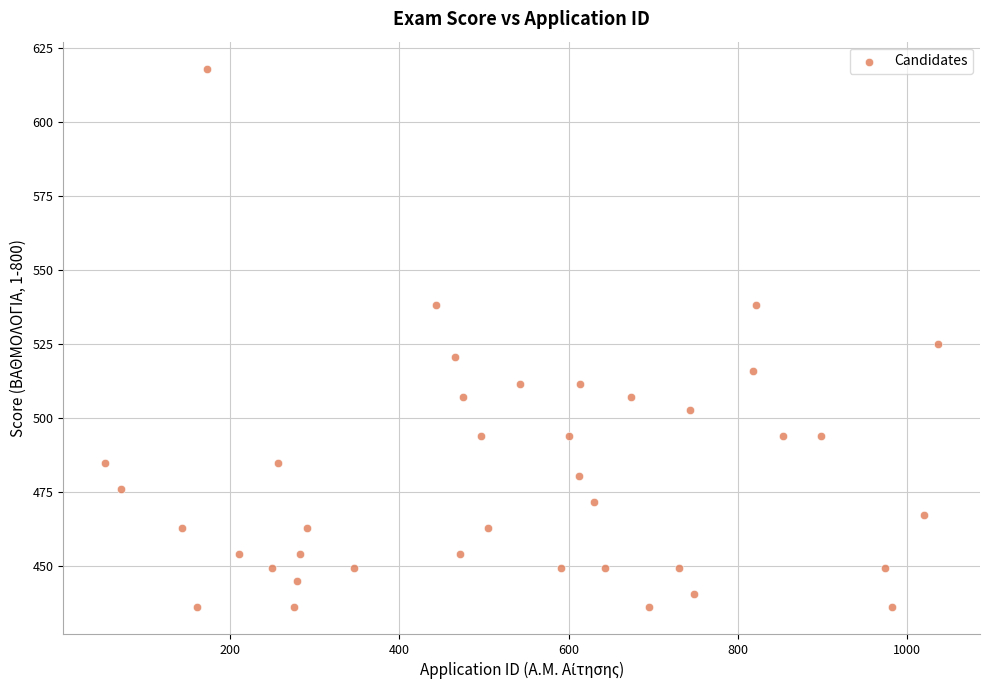

What is the range of X values (max minus min)?

985.0